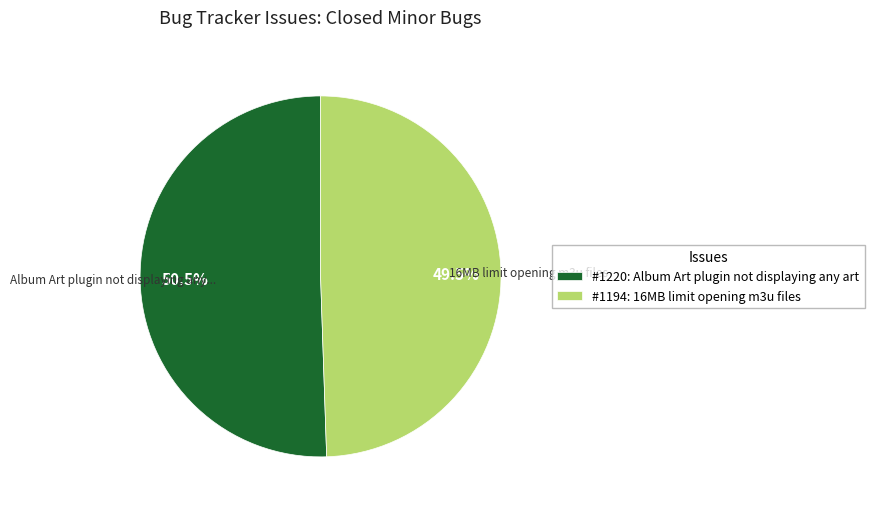

Between #1220: Album Art plugin not displaying any art and #1194: 16MB limit opening m3u files, which is larger?

#1220: Album Art plugin not displaying any art